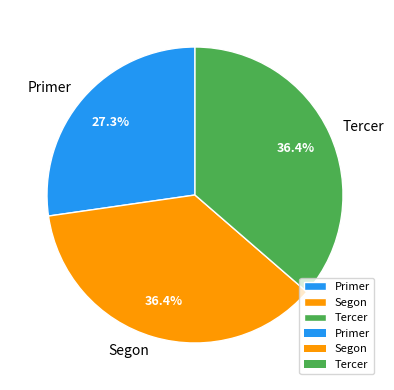

True or false: Primer accounts for 40% of the total.

False